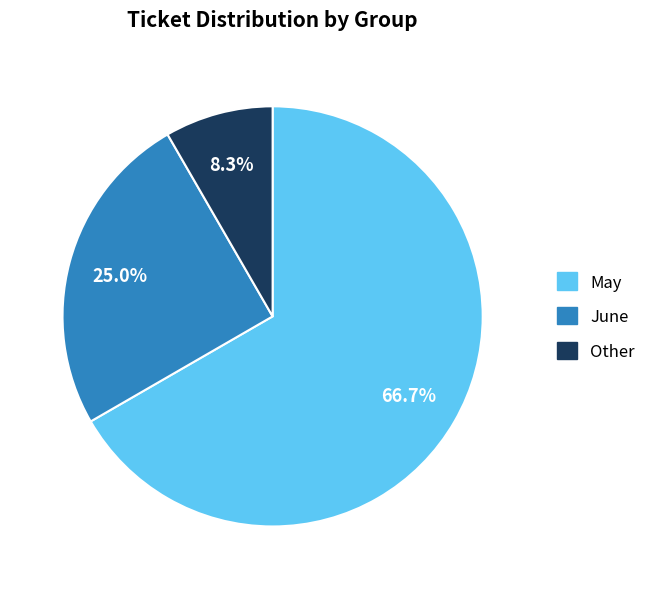

Rank the categories by value from lowest to highest.

Other, June, May